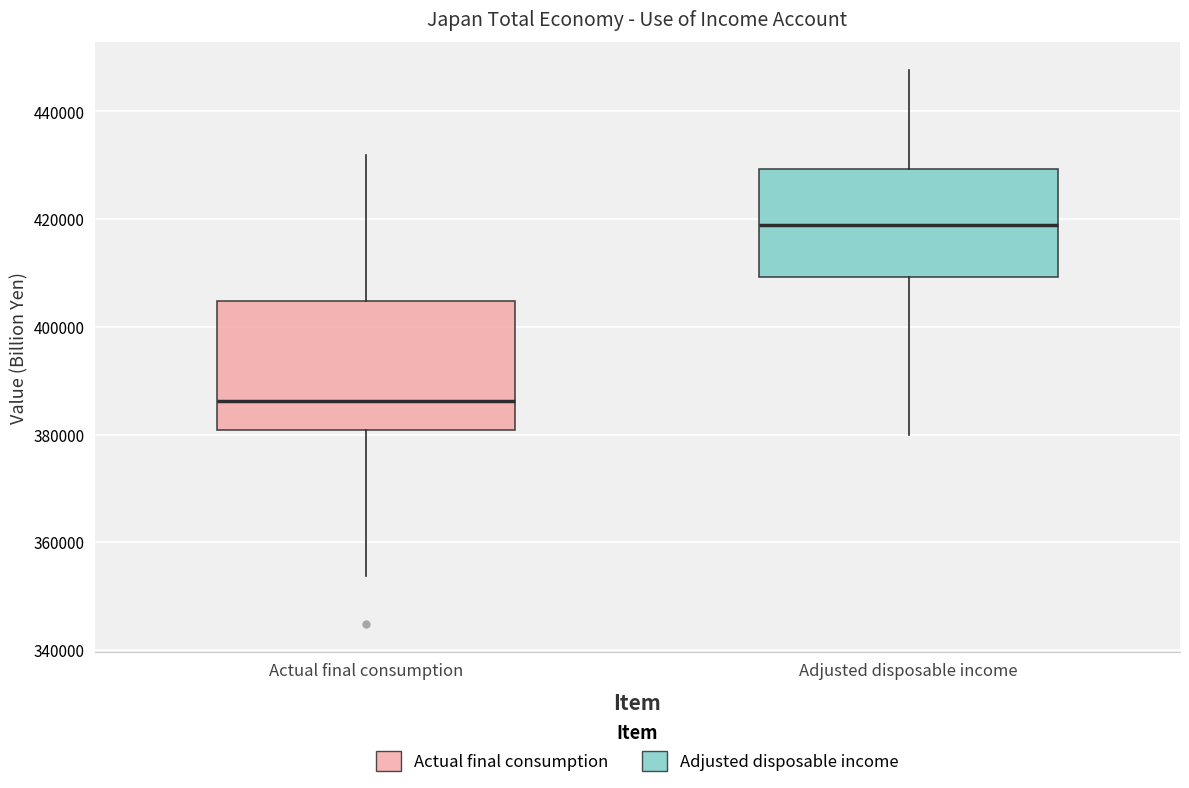

Where does the median line of the box for Adjusted disposable income sit on the y-axis? The values are not printed on the chart, so give them approximately, as read against the axis.

418000